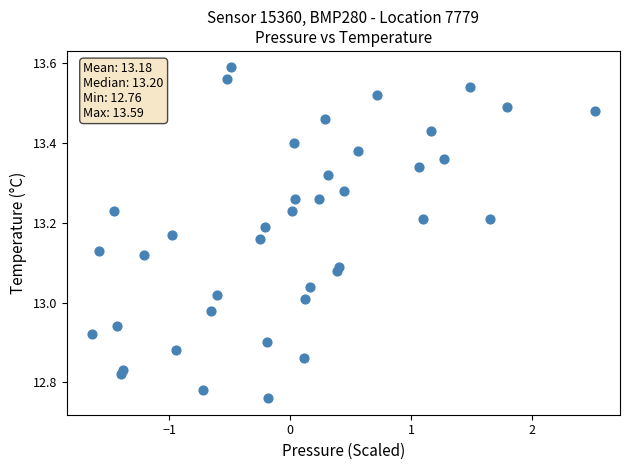

What is the range of Y values (max minus min)?

0.8